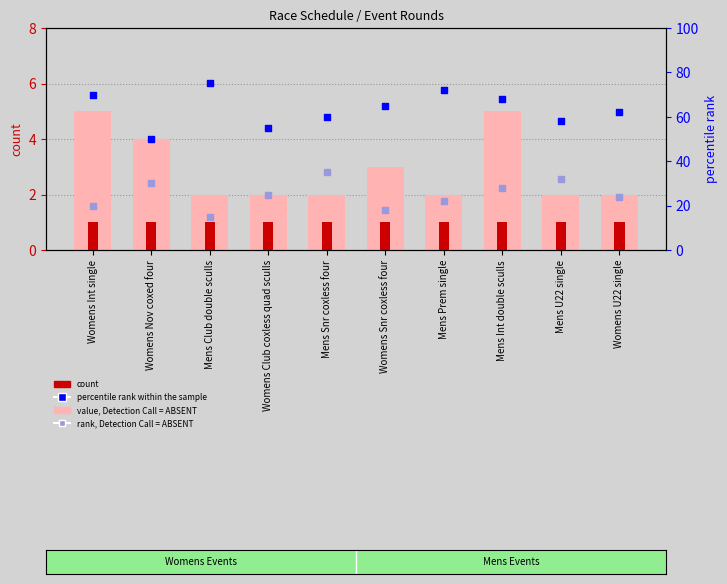

Which series has the largest total across all categories?

percentile rank within the sample